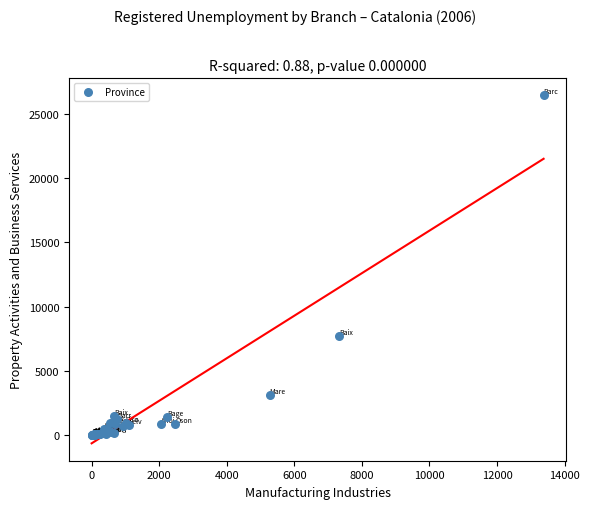

What Y value in the scatter plot is closest to 13222?

7695